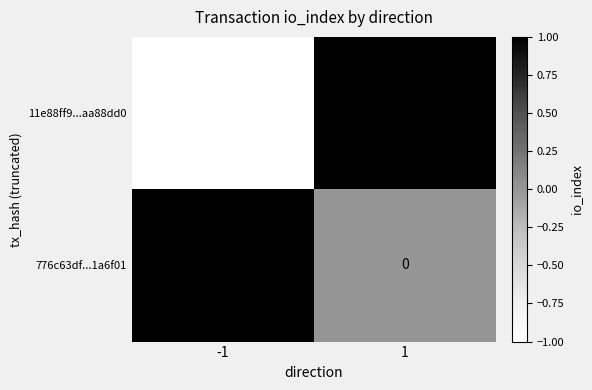

Reading left to right, transcribe all the data shown in this chart.

11e88ff9...aa88dd0: -1	1
776c63df...1a6f01: 1	0